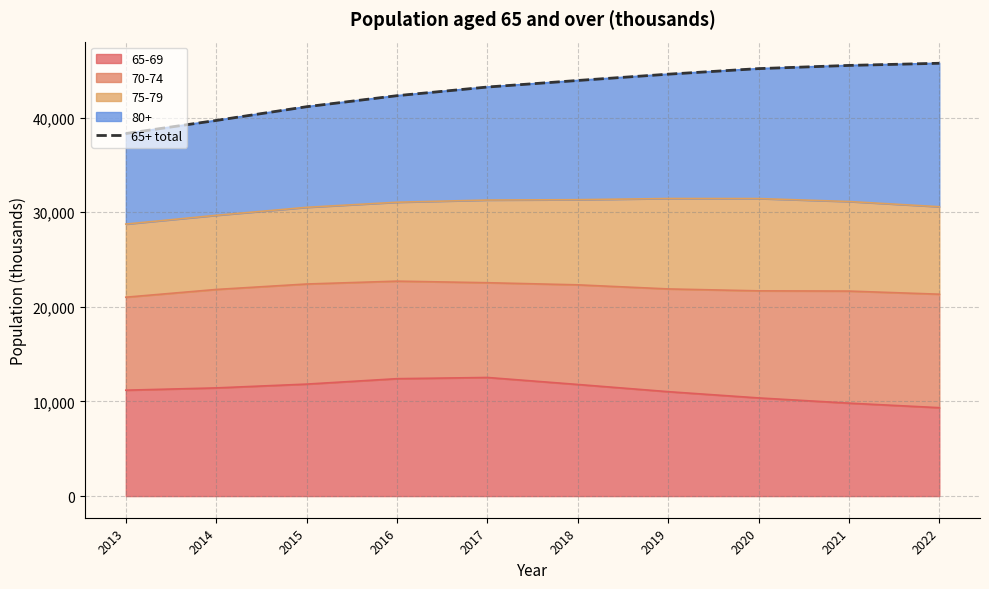

How many data points are less than 43915?

5